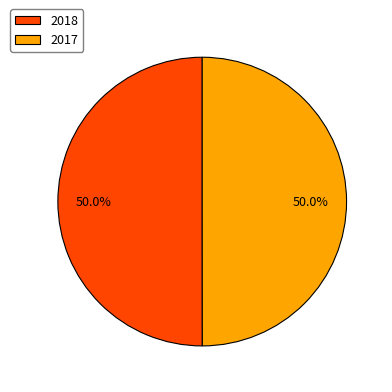

Approximately how many times larger is the value at 2017 compared to 2018?

1.0